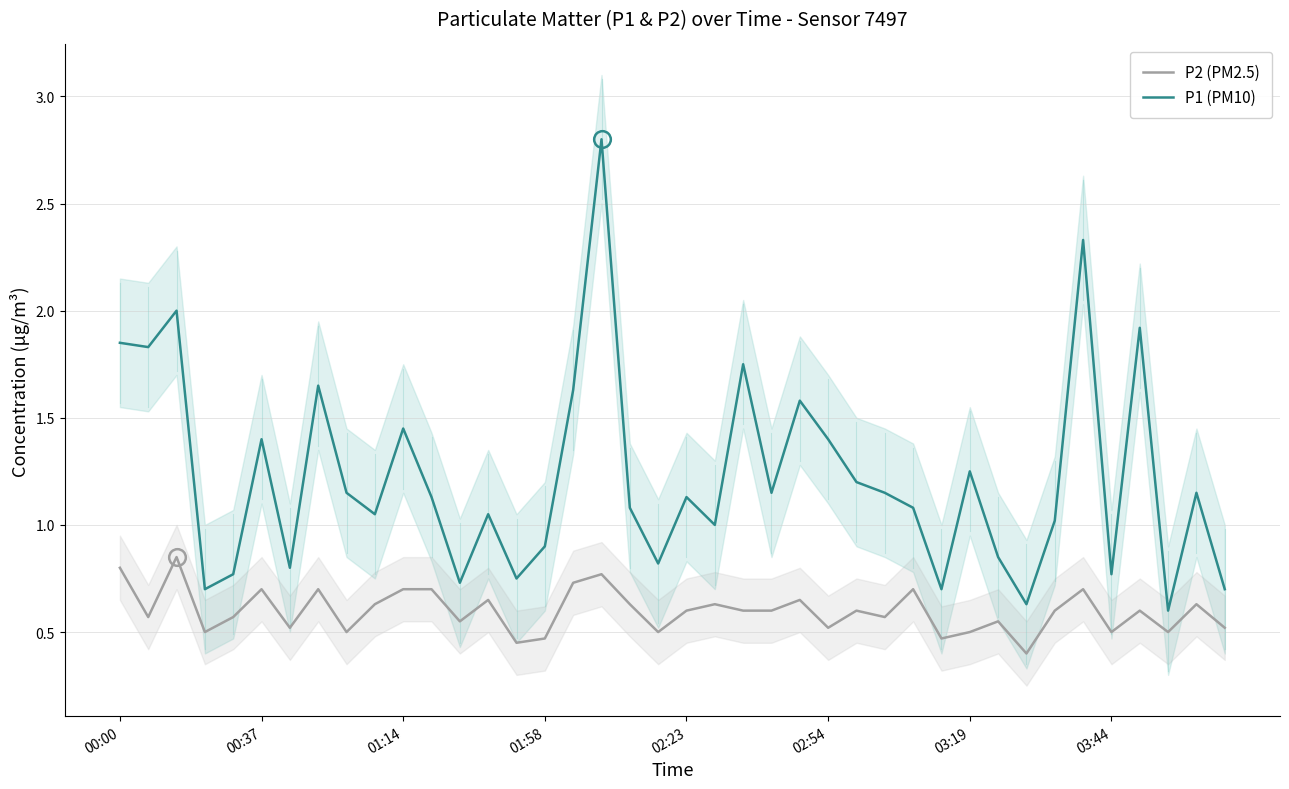

What is the sum of all P1 (PM10) values?

48.9